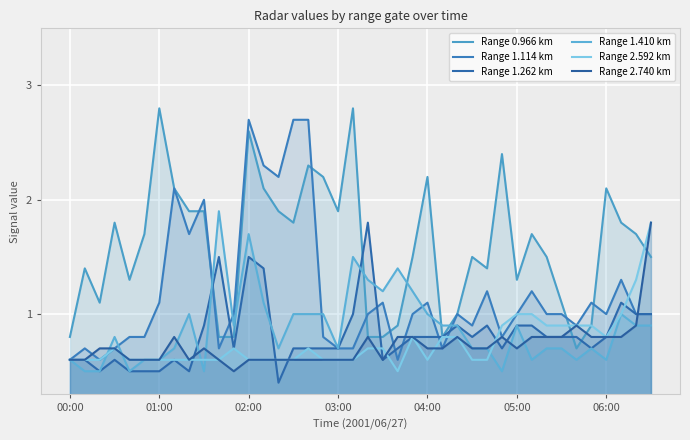

The Range 0.966 km series shows 3.0 at 03:00. True or false?

False